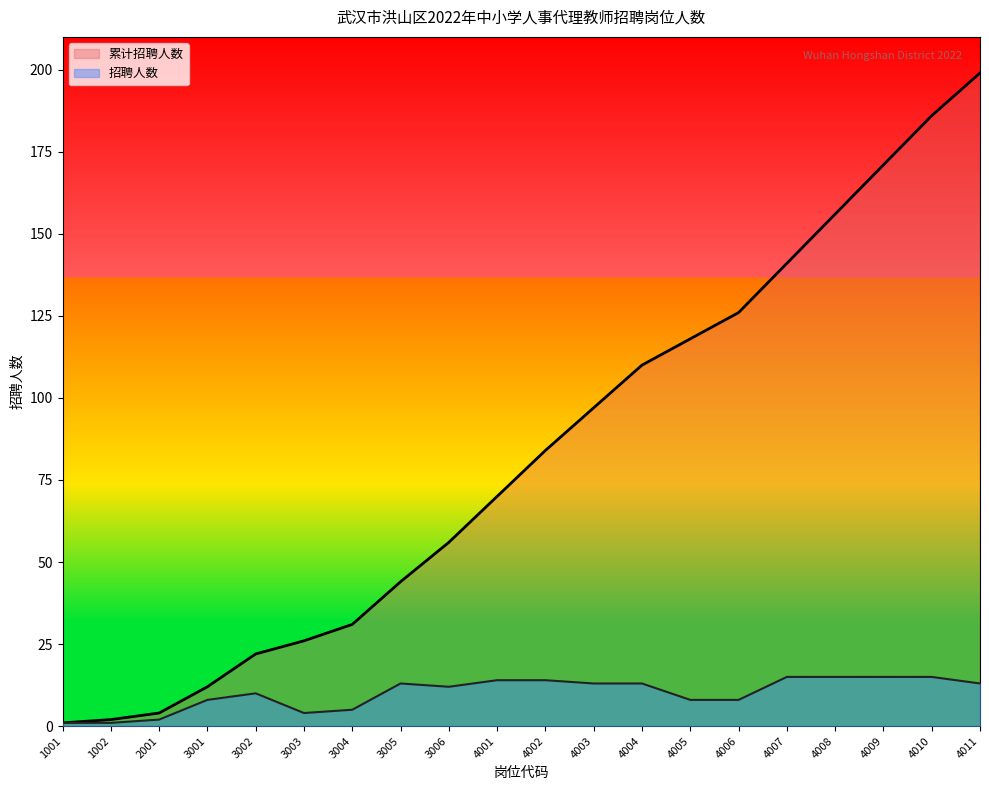

List the labels in order of 招聘人数 value, largest first.

4007, 4008, 4009, 4010, 4001, 4002, 3005, 4003, 4004, 4011, 3006, 3002, 3001, 4005, 4006, 3004, 3003, 2001, 1001, 1002